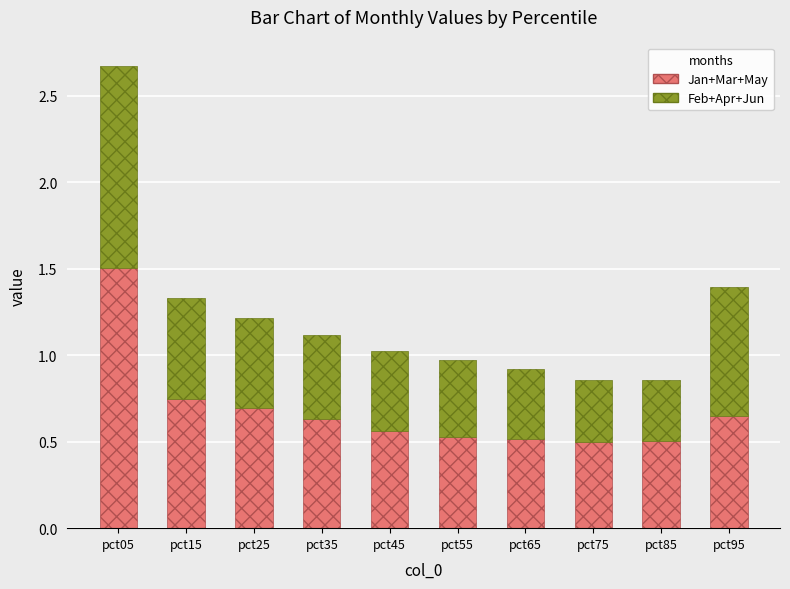

What is the sum of all Jan+Mar+May values?

6.8